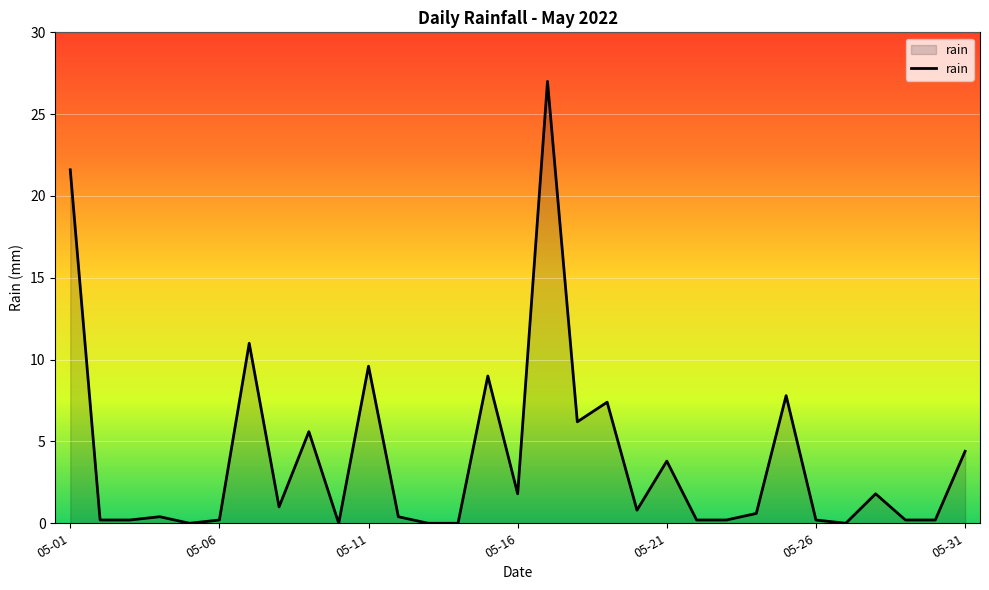

True or false: the data has more than 1 interior local peaks.

True